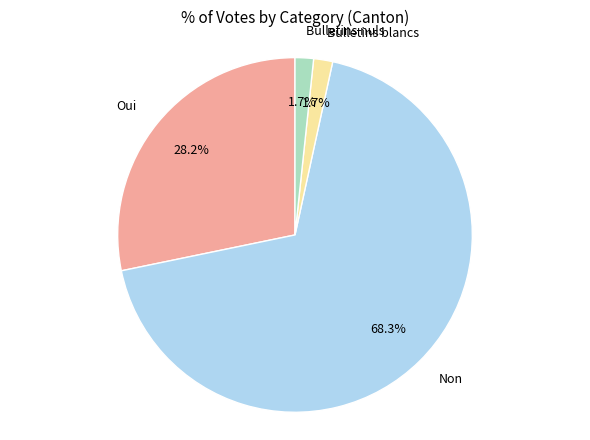

Which slice is the largest?

Non